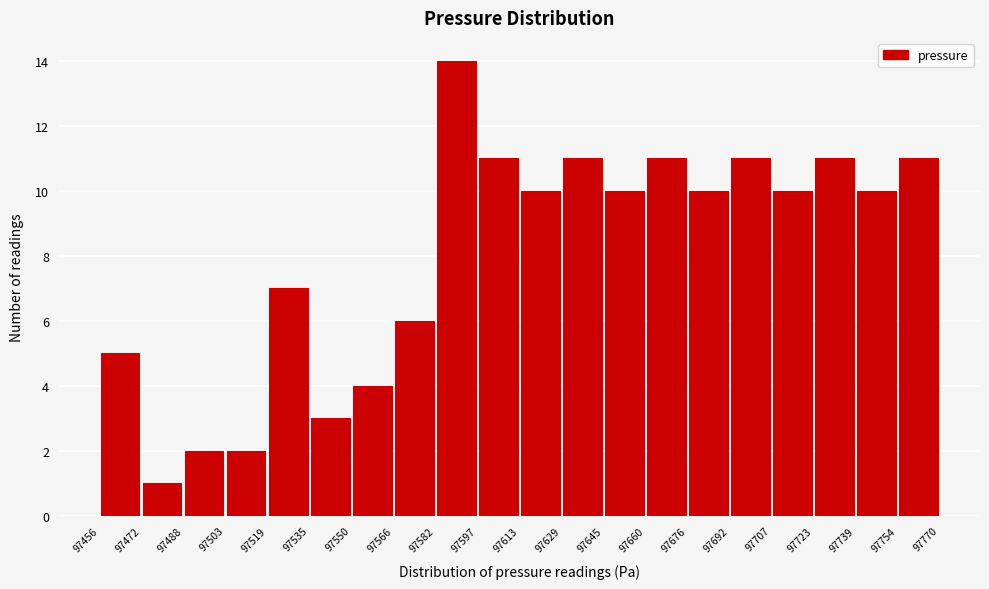

Reading left to right, list every bar in this chart as the range it spans on the x-axis followed by its height. The values are not printed on the chart, so give them approximately, as read against the axis.

97456 to 97472: 5
97472 to 97488: 1
97488 to 97503: 2
97503 to 97519: 2
97519 to 97535: 7
97535 to 97550: 3
97550 to 97566: 4
97566 to 97582: 6
97582 to 97597: 14
97597 to 97613: 11
97613 to 97629: 10
97629 to 97645: 11
97645 to 97660: 10
97660 to 97676: 11
97676 to 97692: 10
97692 to 97707: 11
97707 to 97723: 10
97723 to 97739: 11
97739 to 97754: 10
97754 to 97770: 11